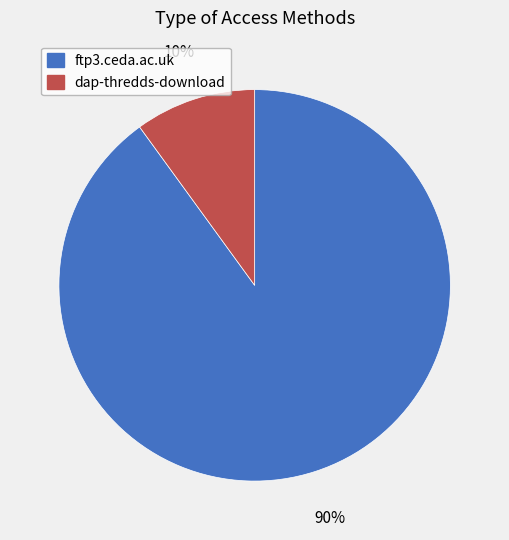

What is the ratio of the value at ftp3.ceda.ac.uk to the value at dap-thredds-download?

9.0